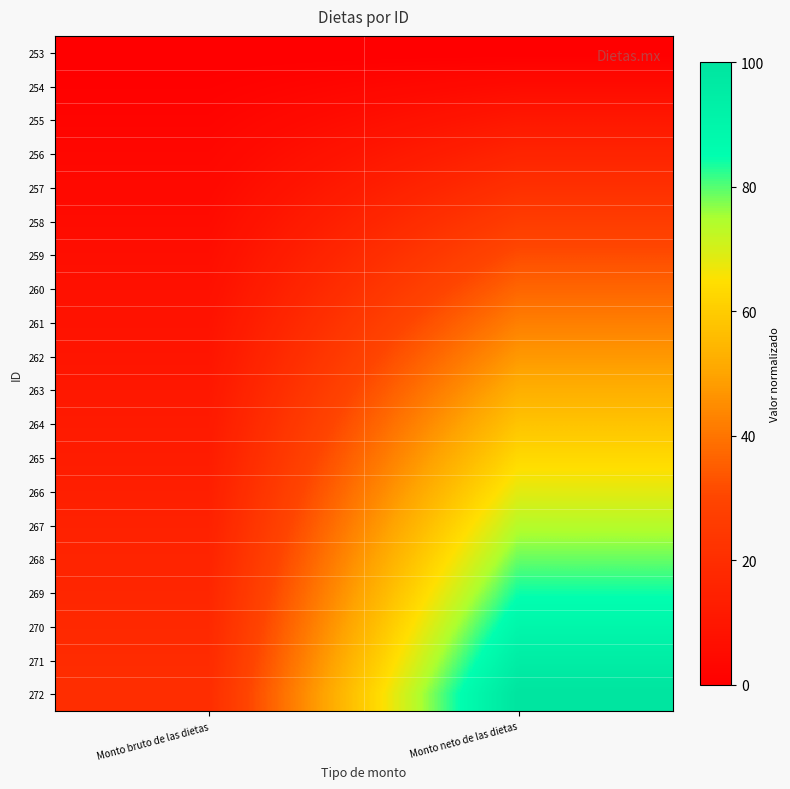

Reading left to right, what are all the values shown in this chart?

253: Monto bruto de las dietas=0.0	Monto neto de las dietas=0.0
254: Monto bruto de las dietas=1.1	Monto neto de las dietas=5.3
255: Monto bruto de las dietas=2.1	Monto neto de las dietas=10.5
256: Monto bruto de las dietas=3.2	Monto neto de las dietas=15.8
257: Monto bruto de las dietas=4.2	Monto neto de las dietas=21.1
258: Monto bruto de las dietas=5.3	Monto neto de las dietas=26.3
259: Monto bruto de las dietas=6.3	Monto neto de las dietas=31.6
260: Monto bruto de las dietas=7.4	Monto neto de las dietas=36.8
261: Monto bruto de las dietas=8.4	Monto neto de las dietas=42.1
262: Monto bruto de las dietas=9.5	Monto neto de las dietas=47.4
263: Monto bruto de las dietas=10.5	Monto neto de las dietas=52.6
264: Monto bruto de las dietas=11.6	Monto neto de las dietas=57.9
265: Monto bruto de las dietas=12.6	Monto neto de las dietas=63.2
266: Monto bruto de las dietas=13.7	Monto neto de las dietas=68.4
267: Monto bruto de las dietas=14.7	Monto neto de las dietas=73.7
268: Monto bruto de las dietas=15.8	Monto neto de las dietas=78.9
269: Monto bruto de las dietas=16.8	Monto neto de las dietas=84.2
270: Monto bruto de las dietas=17.9	Monto neto de las dietas=89.5
271: Monto bruto de las dietas=18.9	Monto neto de las dietas=94.7
272: Monto bruto de las dietas=20.0	Monto neto de las dietas=100.0